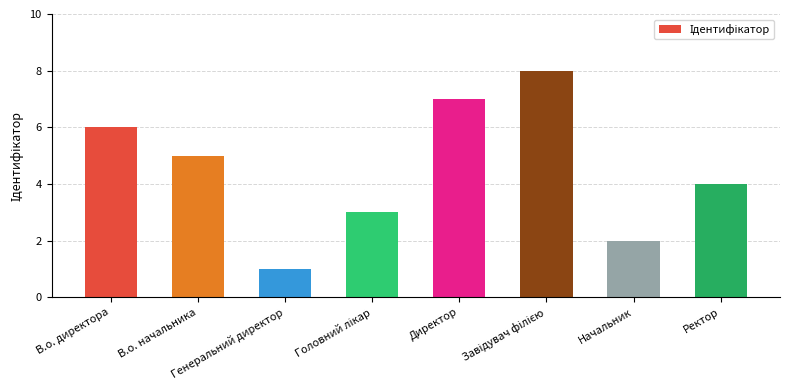

What is the approximate value at Начальник?

2